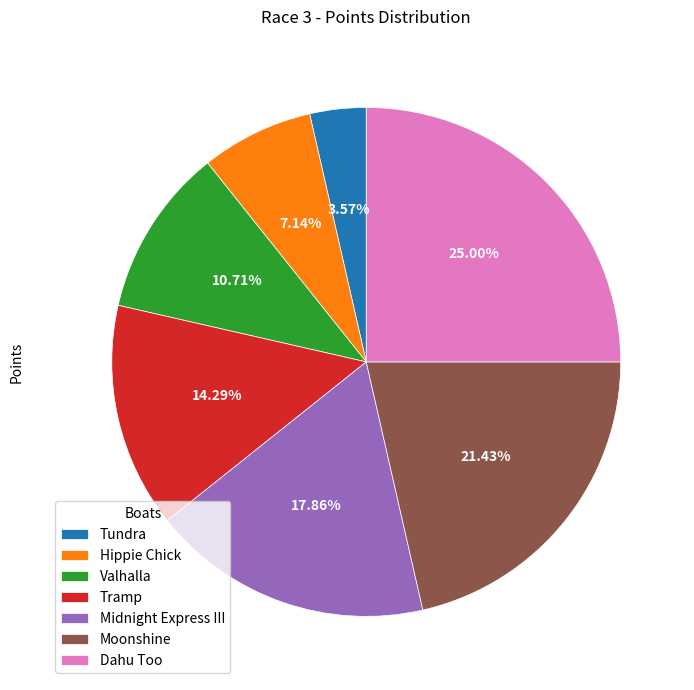

Is there any slice that represents more than half of the pie?

No